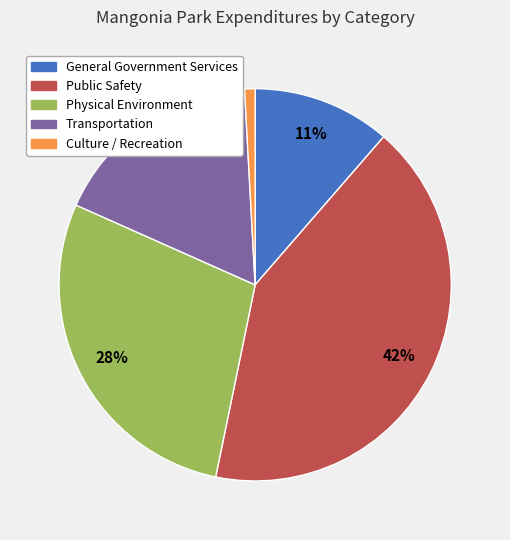

To the nearest percent, what is the difference between the Culture / Recreation and Public Safety slice percentages?

41%